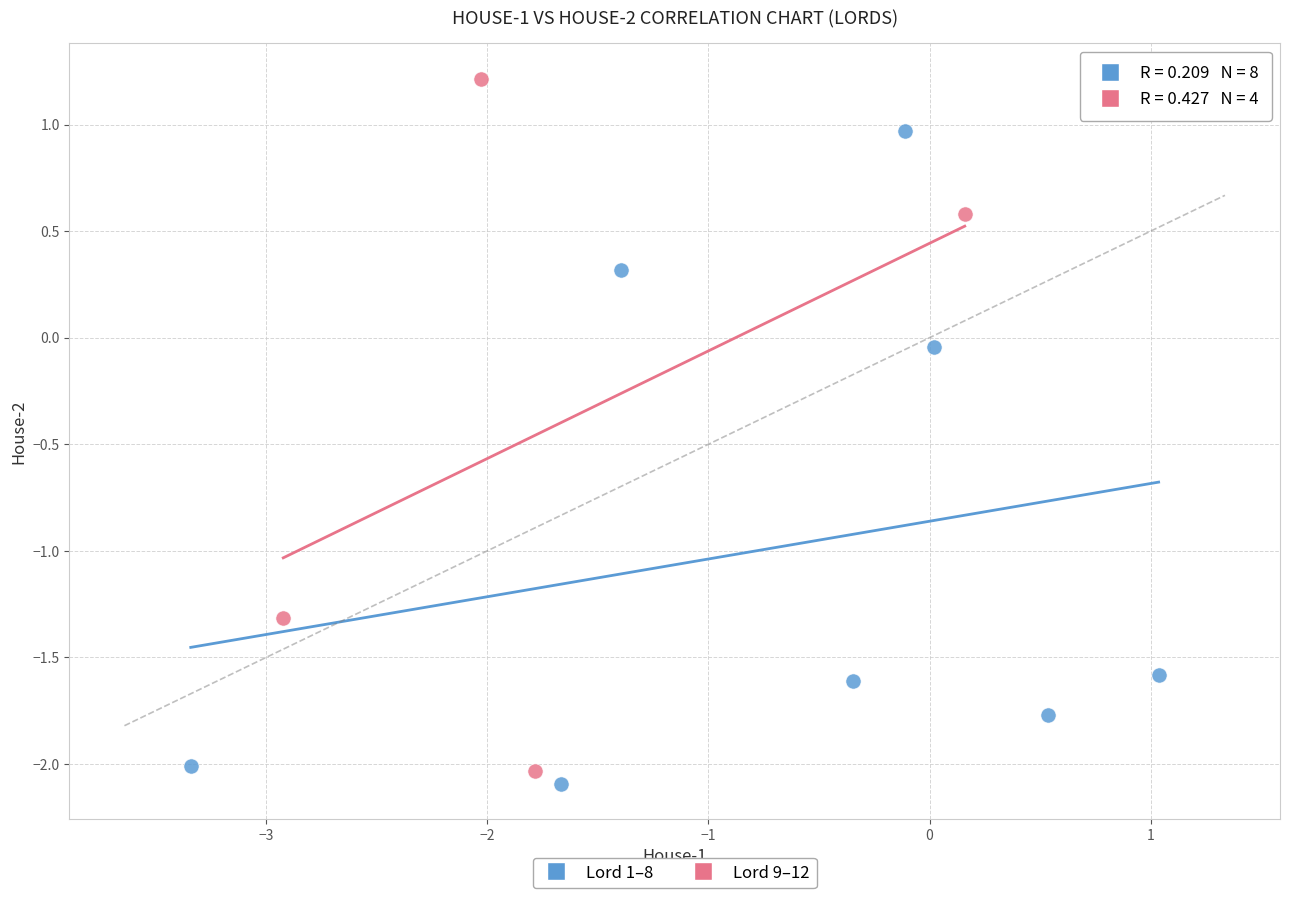

Which series contains the highest Y value?

Lord 9–12